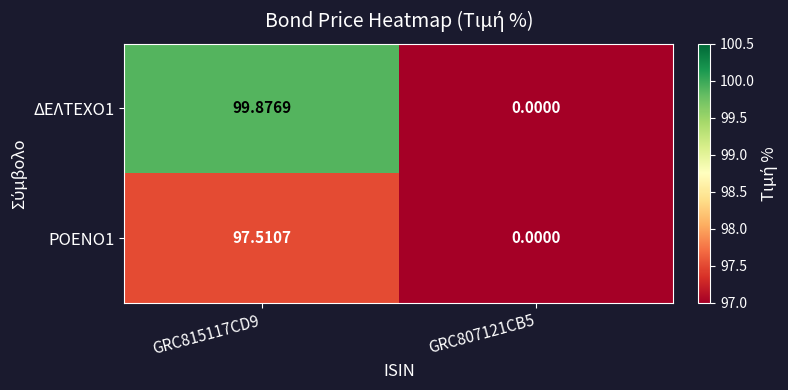

Is the value of ΔΕΛΤΕΧΟ1 at GRC807121CB5 greater than the value of ΡΟΕΝΟ1 at GRC815117CD9?

No